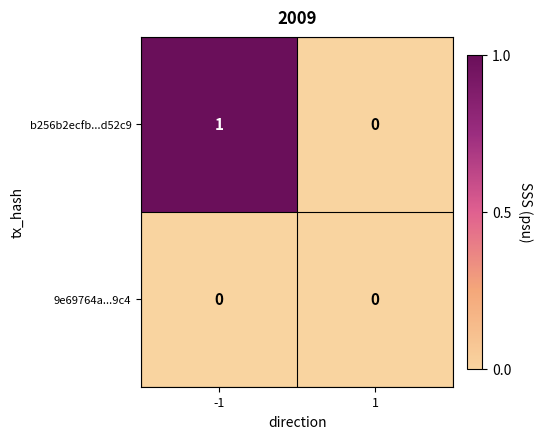

Reading left to right, extract all data points from this chart.

b256b2ecfb...d52c9: 1	0
9e69764a...9c4: 0	0